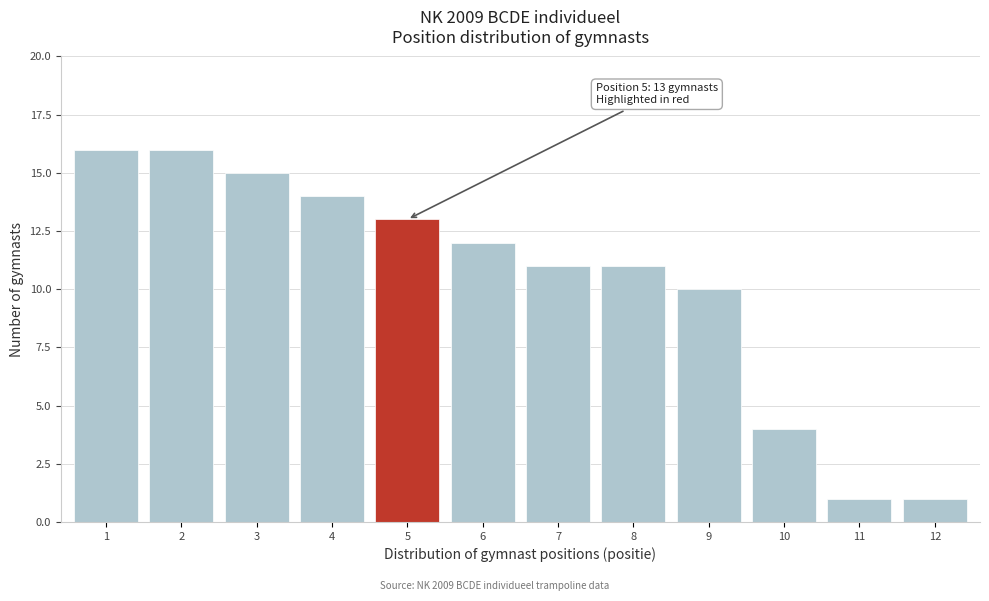

Reading left to right, what are all the values shown in this chart?

1=16	2=16	3=15	4=14	5=13	6=12	7=11	8=11	9=10	10=4	11=1	12=1